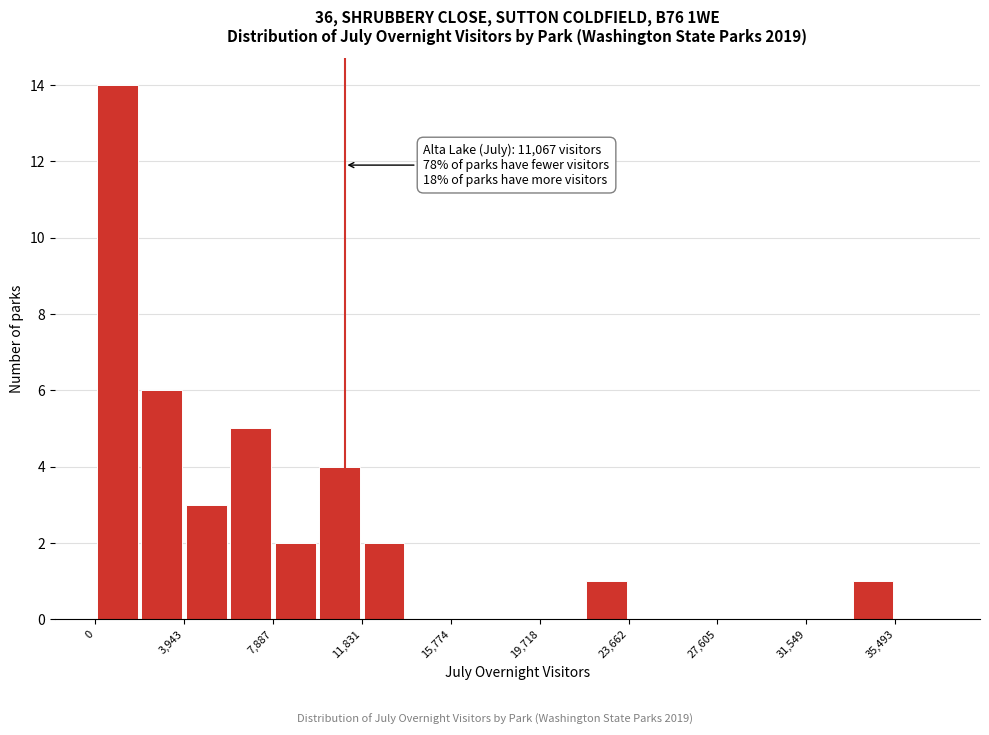

Read against the x-axis, roughly where is the centre of the tallest bar?

1000